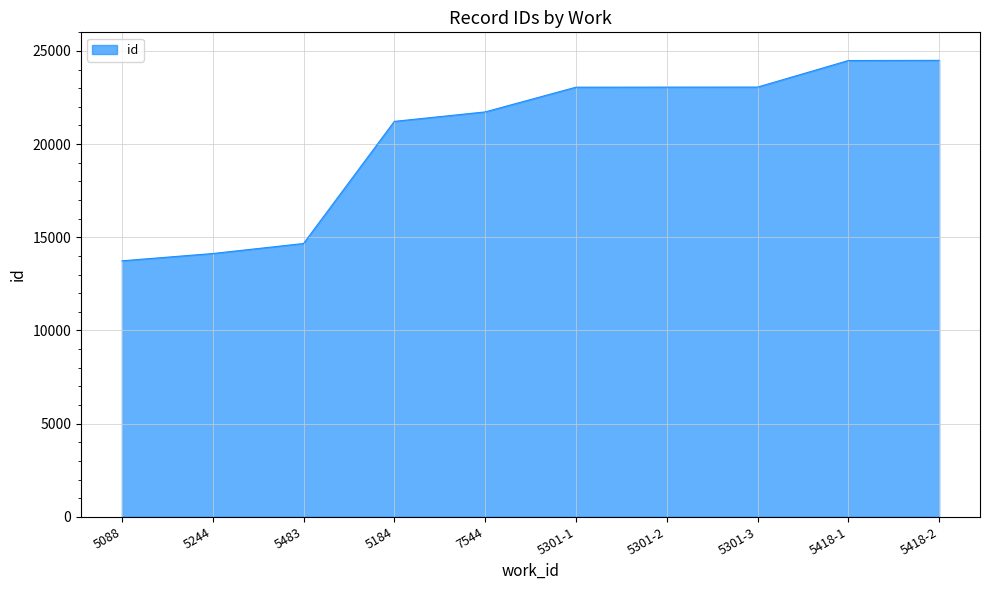

What is the greatest value displayed?

24496